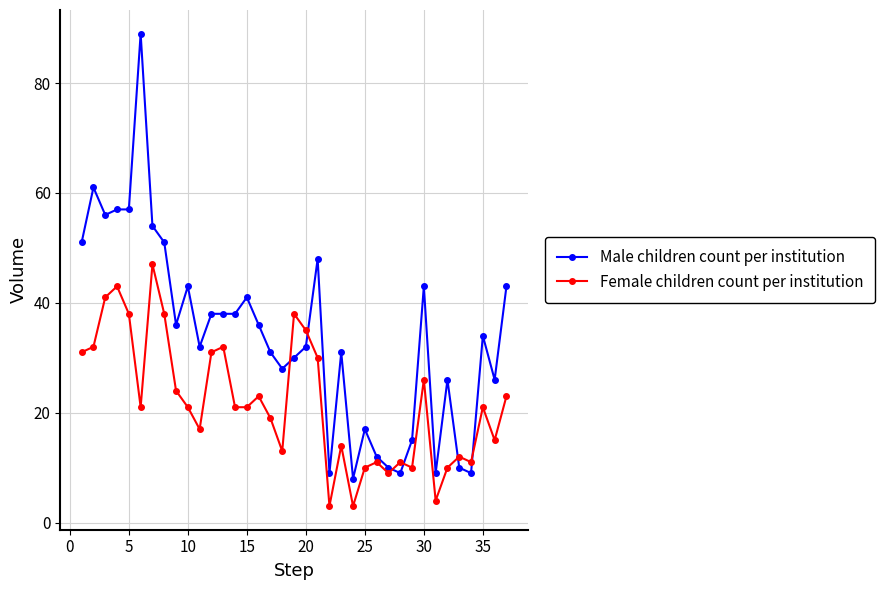

Which series has the widest spread of values?

Male children count per institution